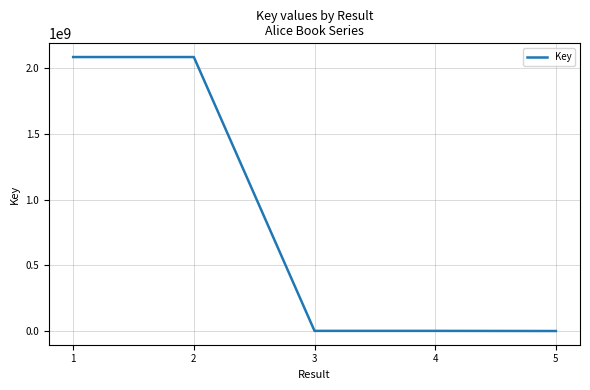

What is the maximum value shown in the chart?

2086675029